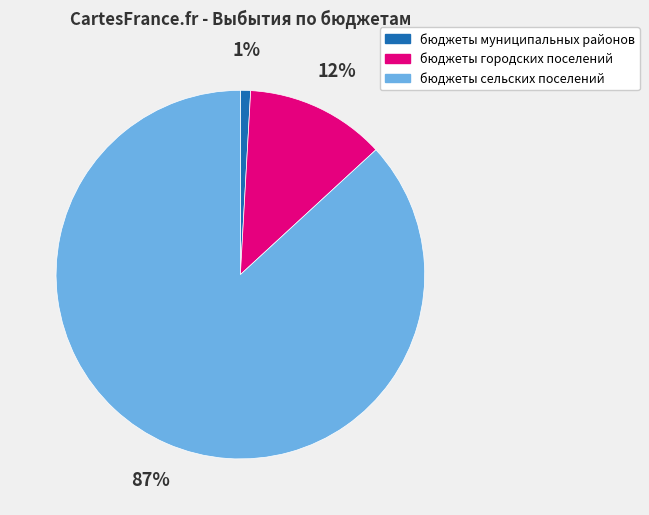

Is it true that бюджеты муниципальных районов is 11% of the pie?

False